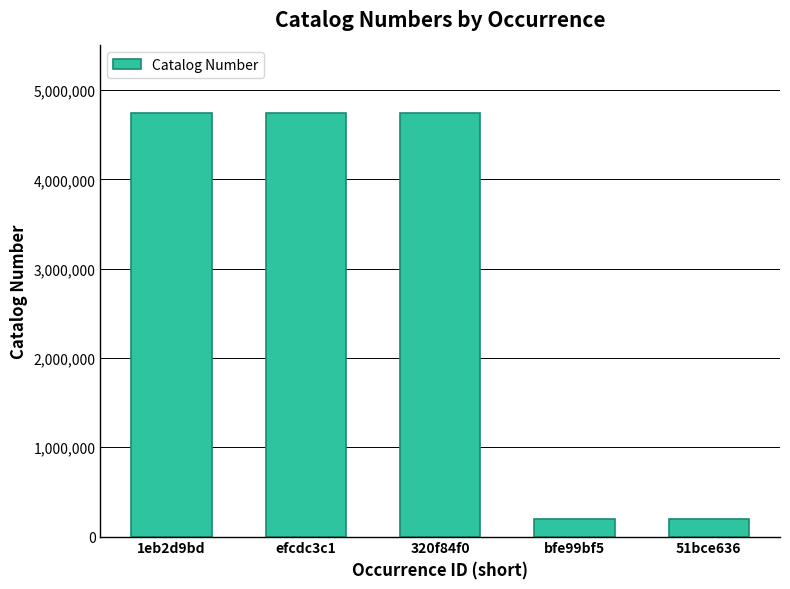

What is the difference between the values at 51bce636 and 1eb2d9bd?

4552840